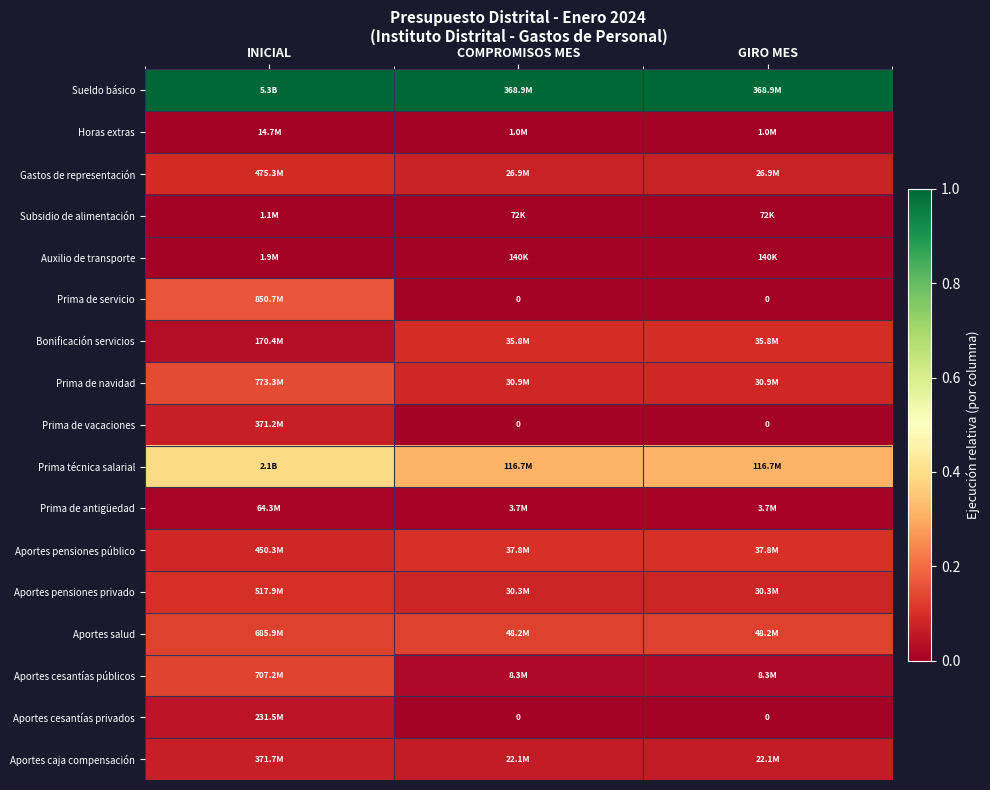

Count the Aportes pensiones público values in the range 0 to 1.

3